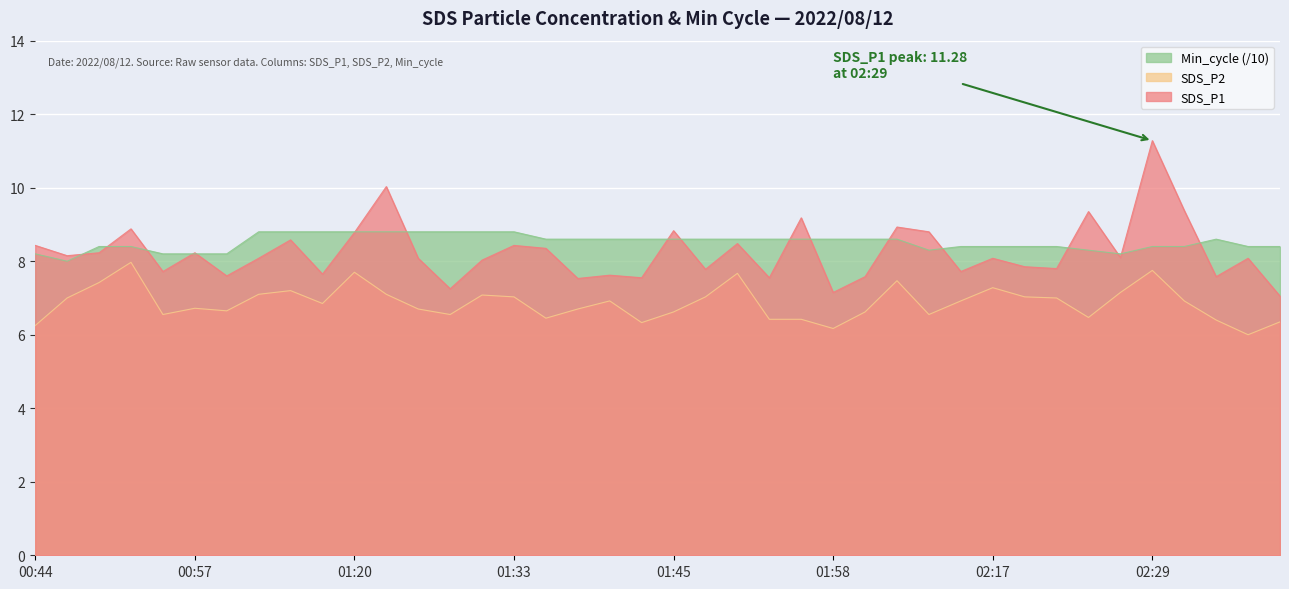

How many interior local peaks does the Min_cycle series have?

1